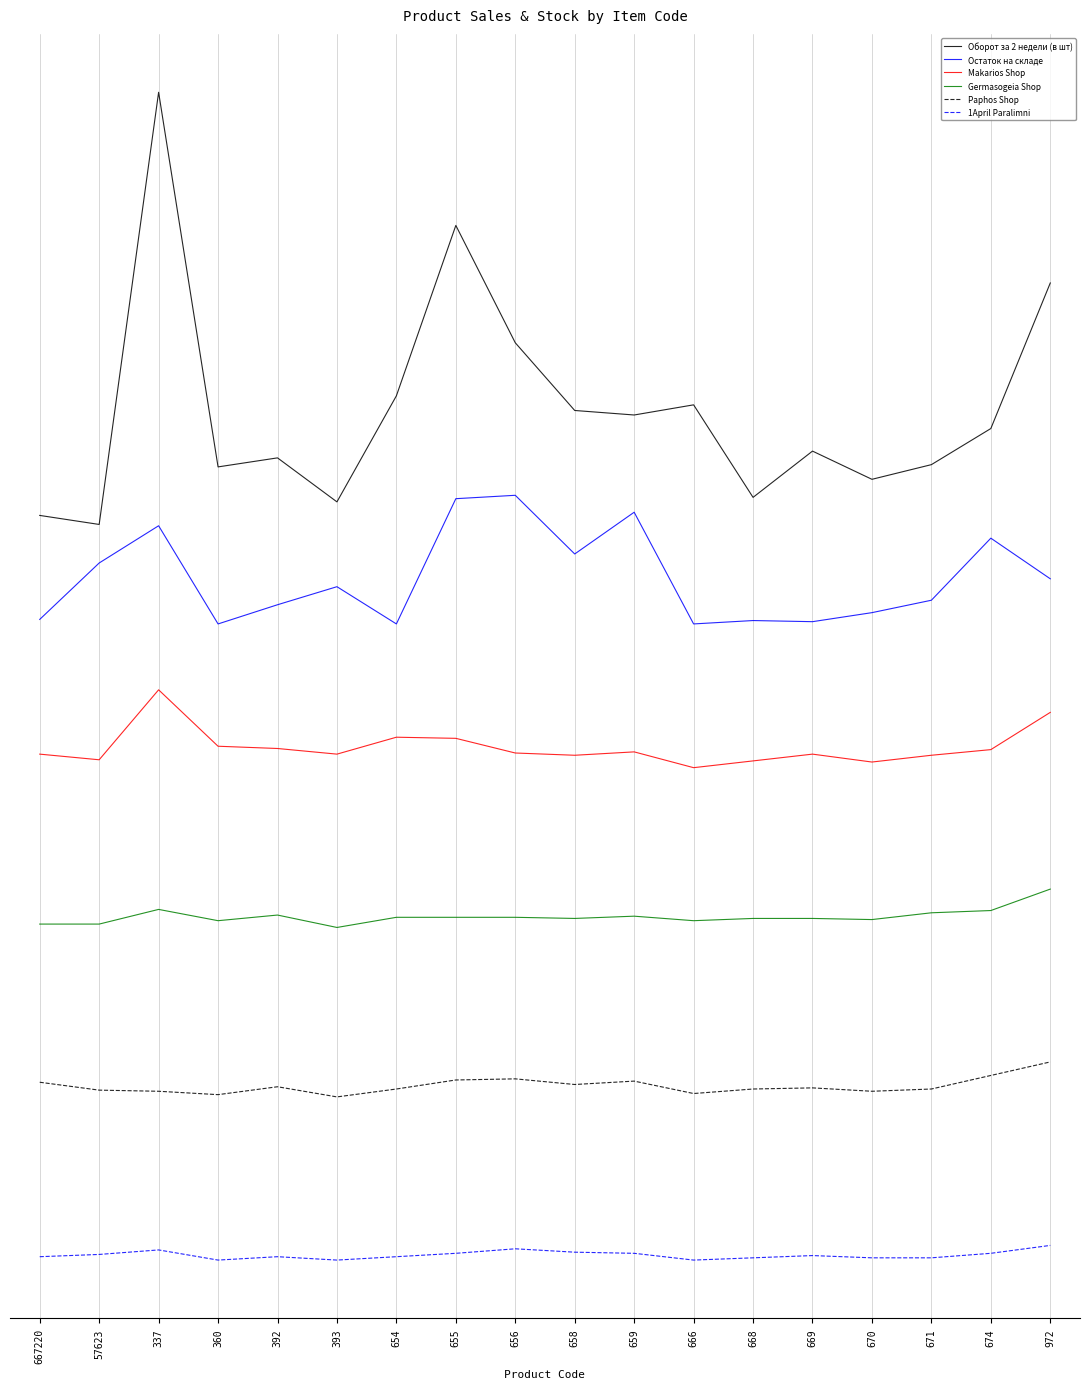

What are all the series names shown in the legend?

Оборот за 2 недели (в шт), Остаток на складе, Makarios Shop, Germasogeia Shop, Paphos Shop, 1April Paralimni